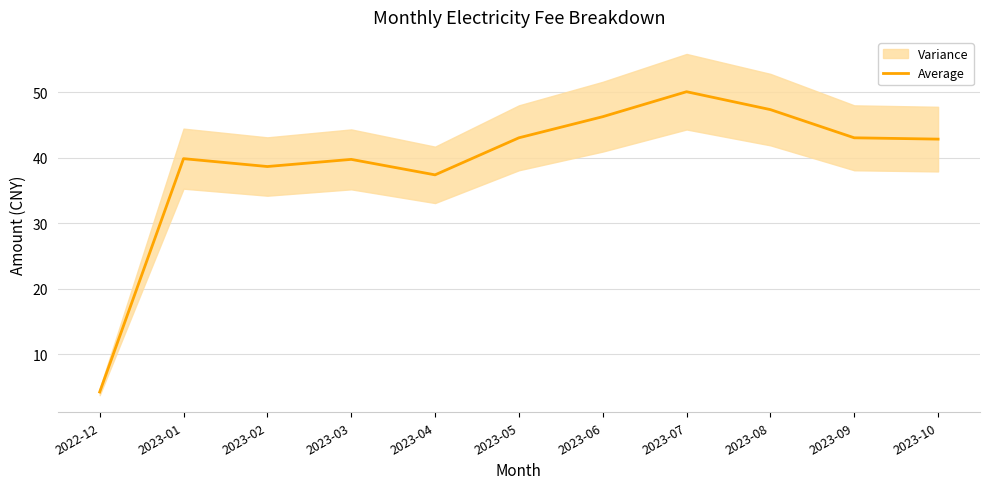

List the labels in order of value, smallest first.

2022-12, 2023-04, 2023-02, 2023-03, 2023-01, 2023-10, 2023-05, 2023-09, 2023-06, 2023-08, 2023-07